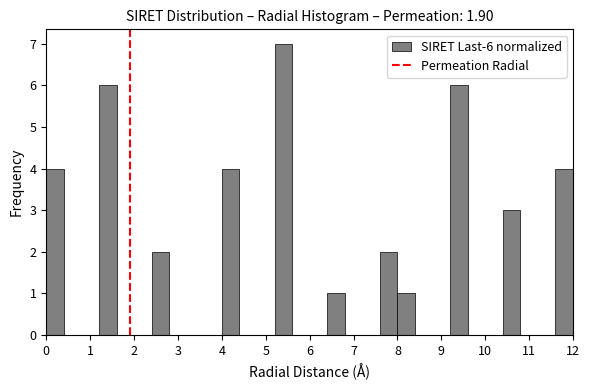

Read against the x-axis, roughly where is the centre of the tallest bar?

5.4